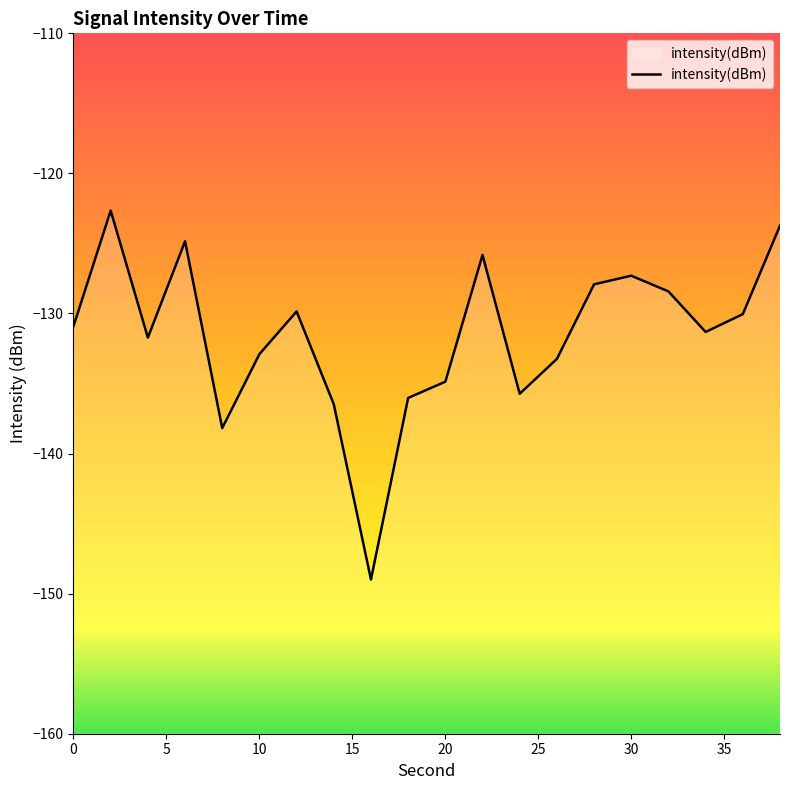

How many values exceed -130?

8